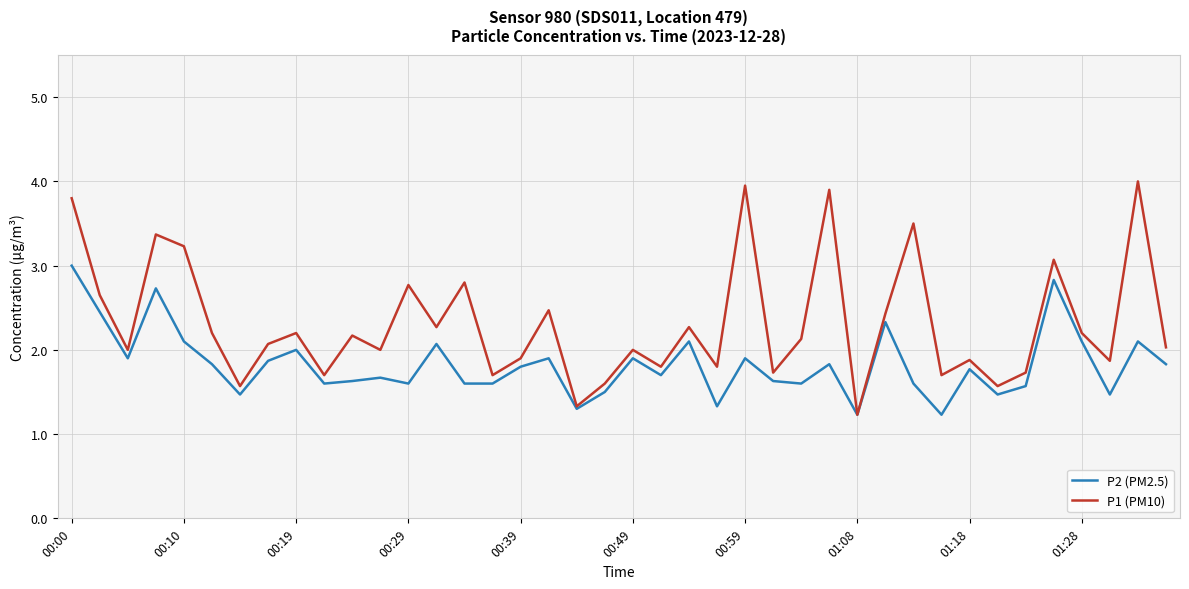

Which series has the largest total across all categories?

P1 (PM10)